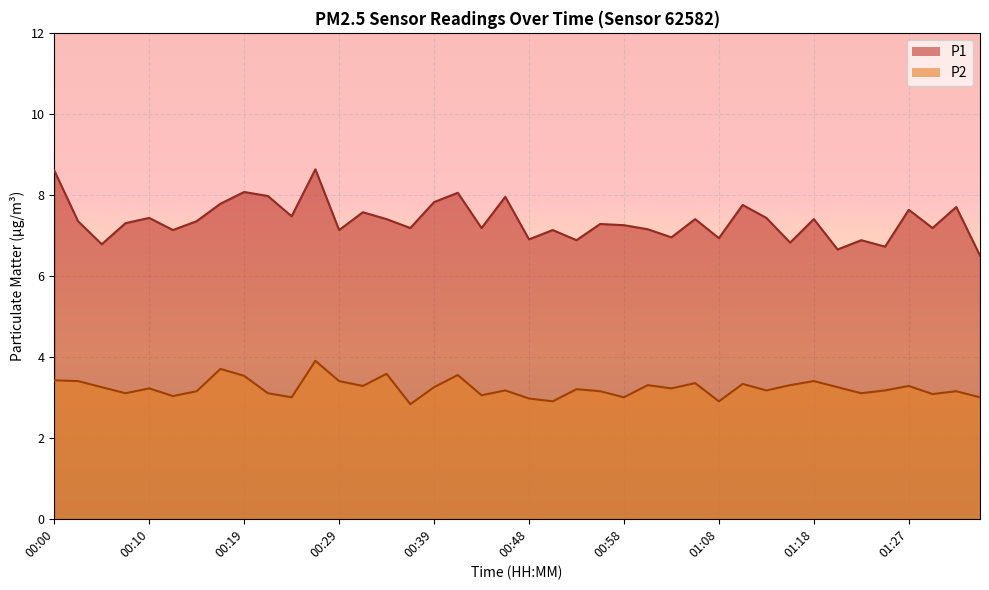

At which label does P1 reach its minimum?

01:35